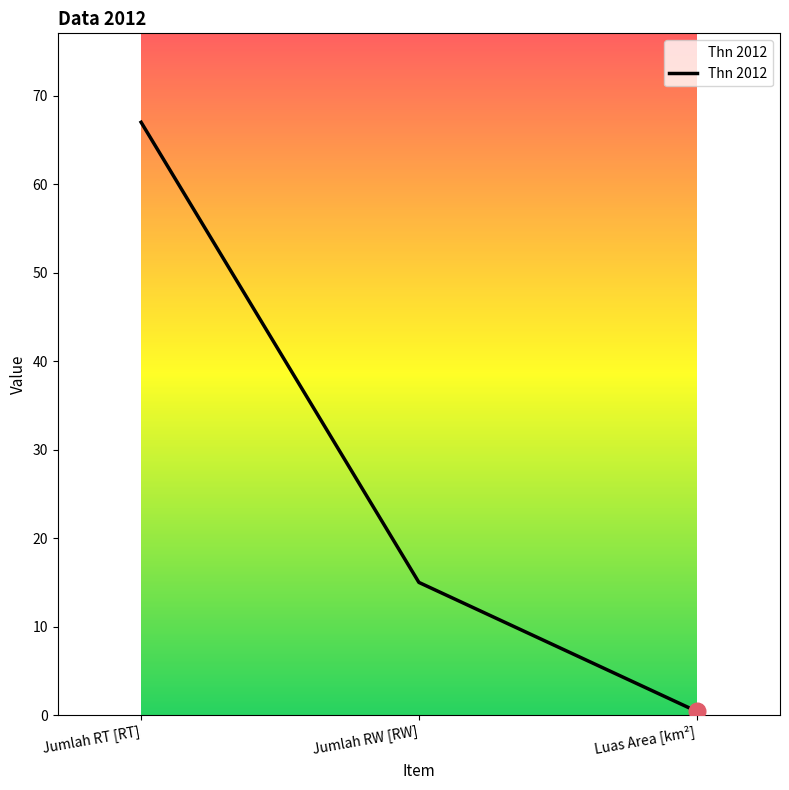

Is it true that the value at Luas Area [km²] is 0.4?

True